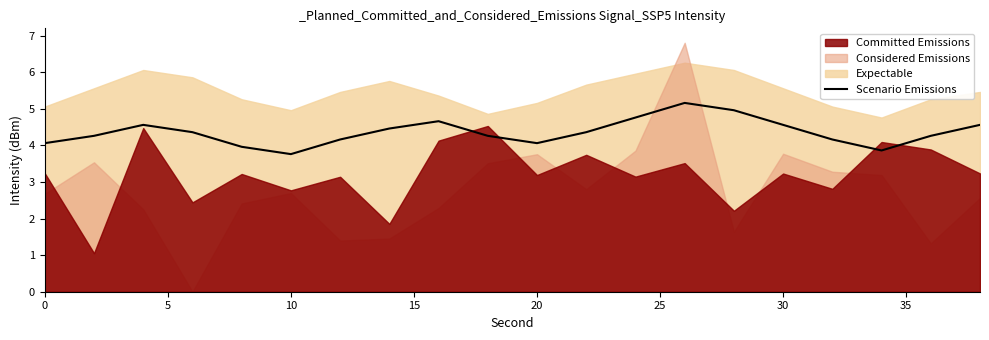

Does the chart display data point markers on the line(s)?

No